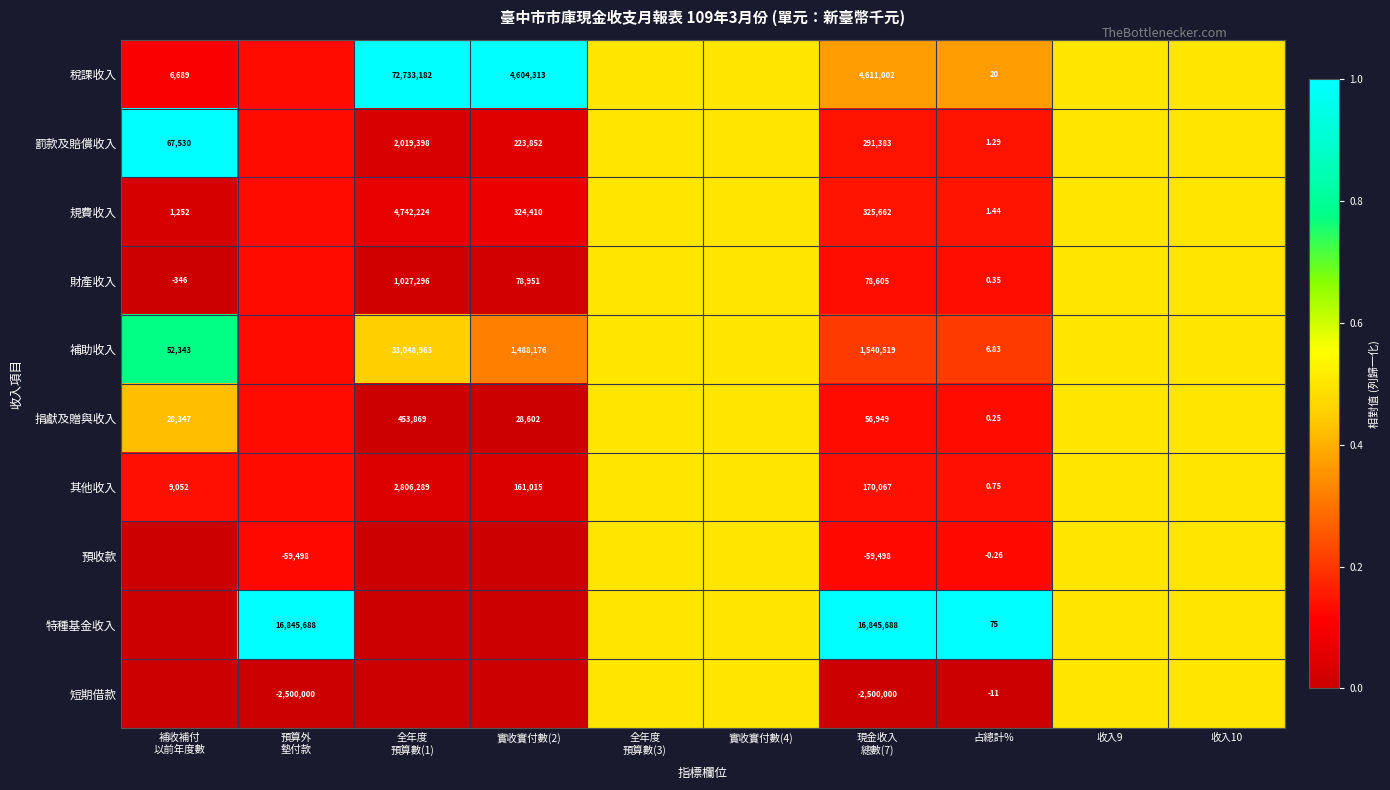

Between 現金收入
總數(7) and 實收實付數(4), which is larger?

實收實付數(4)